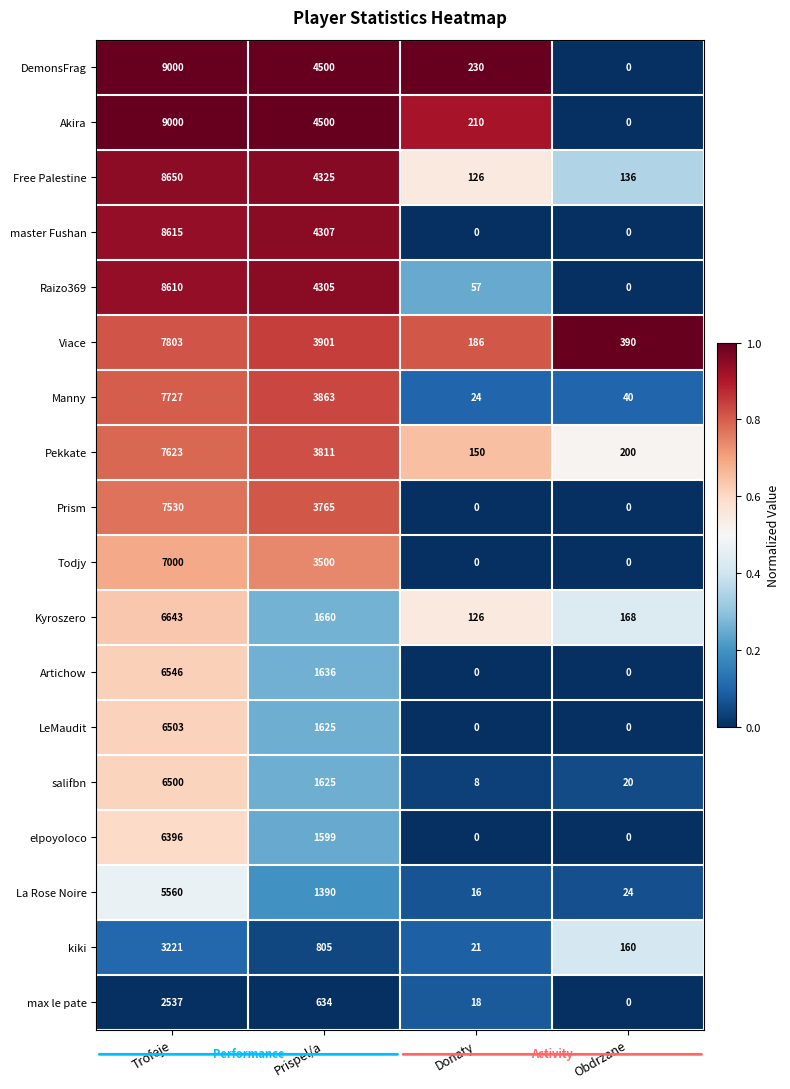

What is the greatest value displayed?

9000